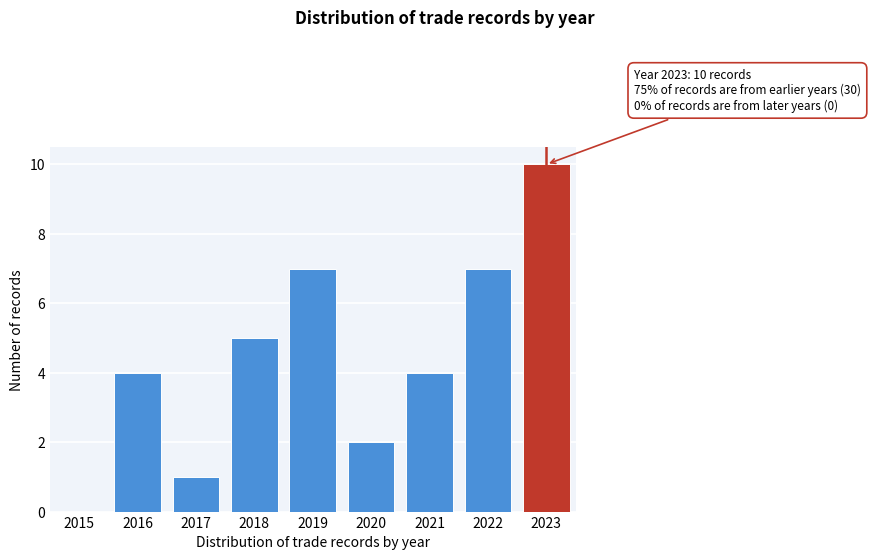

Reading right to left, extract all data points from this chart.

2023=10	2022=7	2021=4	2020=2	2019=7	2018=5	2017=1	2016=4	2015=0